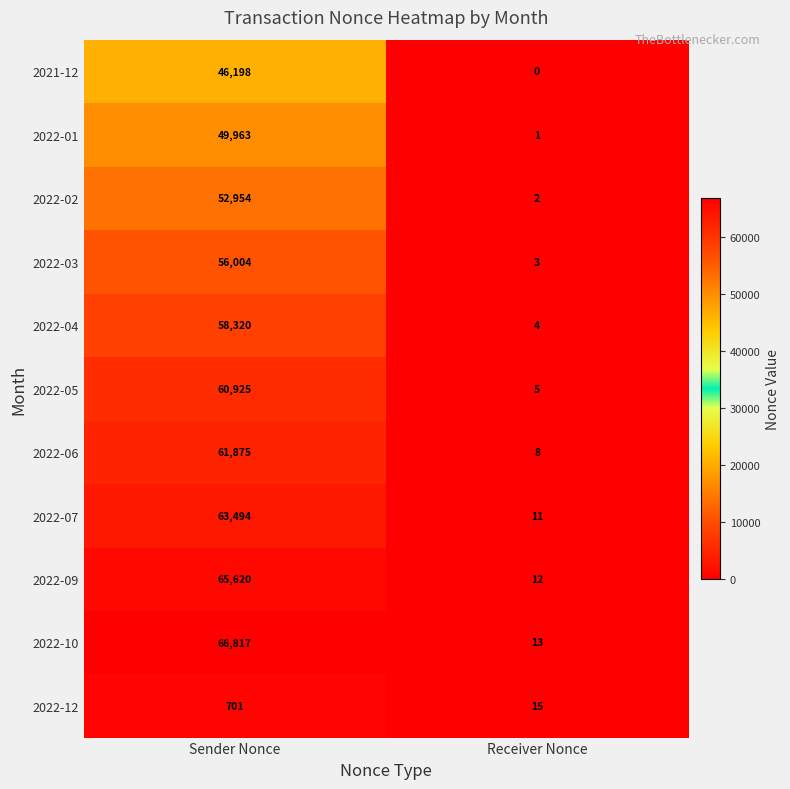

How many distinct data groups are displayed?

11